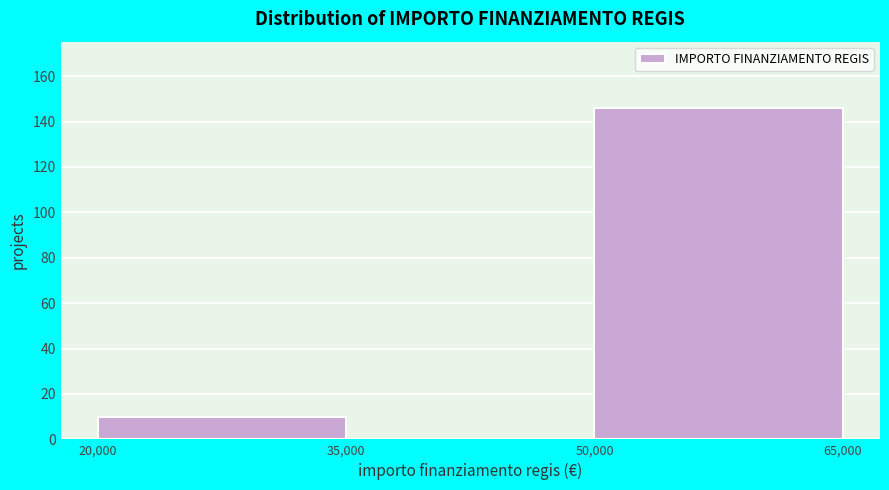

Reading left to right, list every bar in this chart as the range it spans on the x-axis followed by its height. The values are not printed on the chart, so give them approximately, as read against the axis.

20,000 to 35,000: 10
35,000 to 50,000: 0
50,000 to 65,000: 146